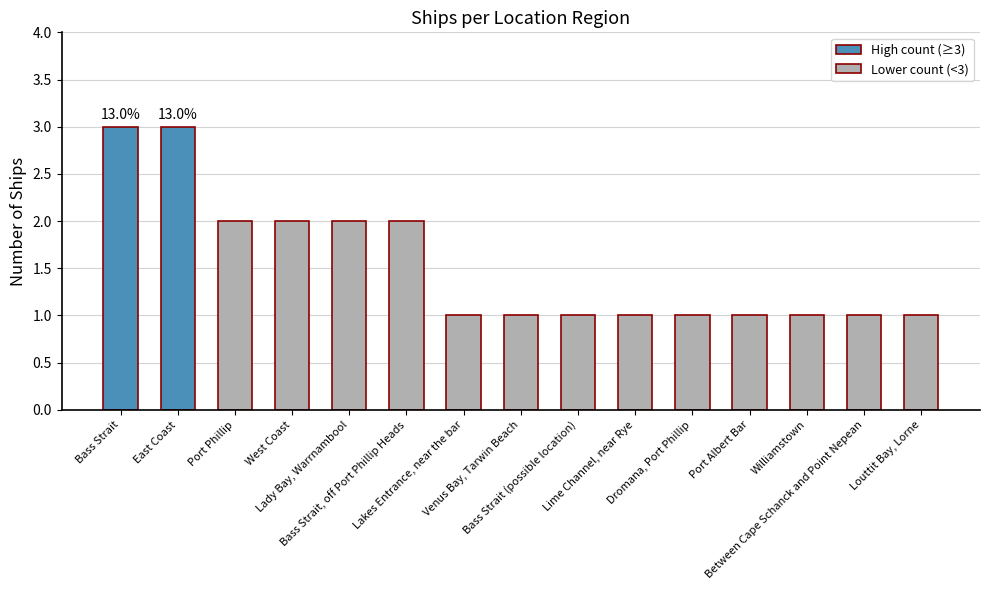

What is the maximum value shown in the chart?

3